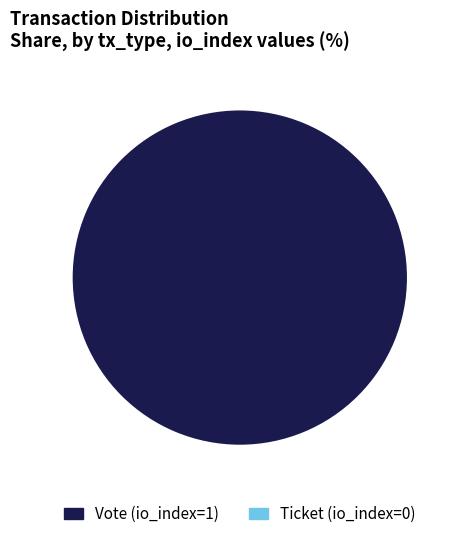

Count the number of slices in the pie.

2